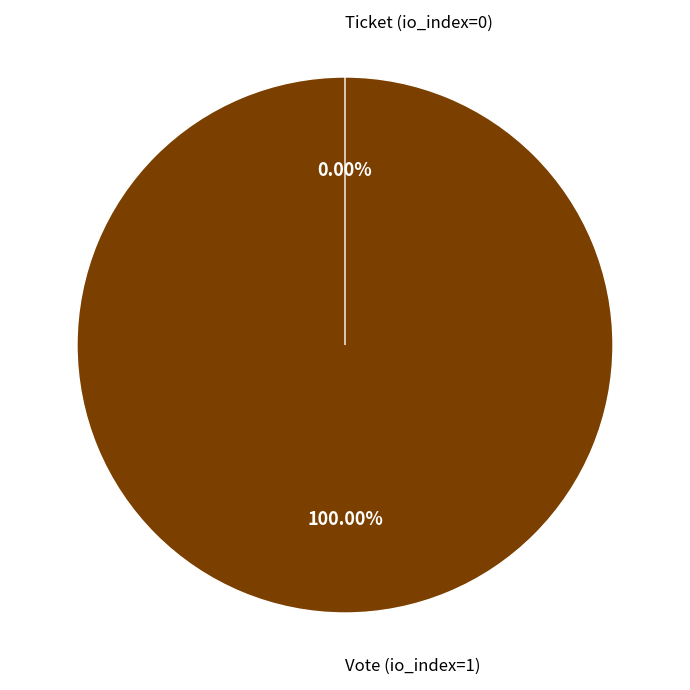

What is the largest slice in the pie chart?

Vote (io_index=1)